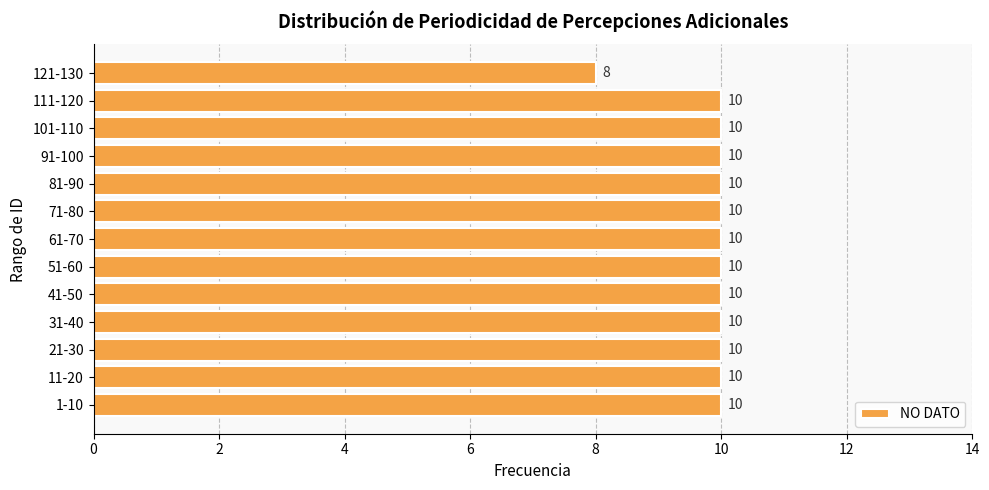

Which label corresponds to the smallest value in the chart?

121-130